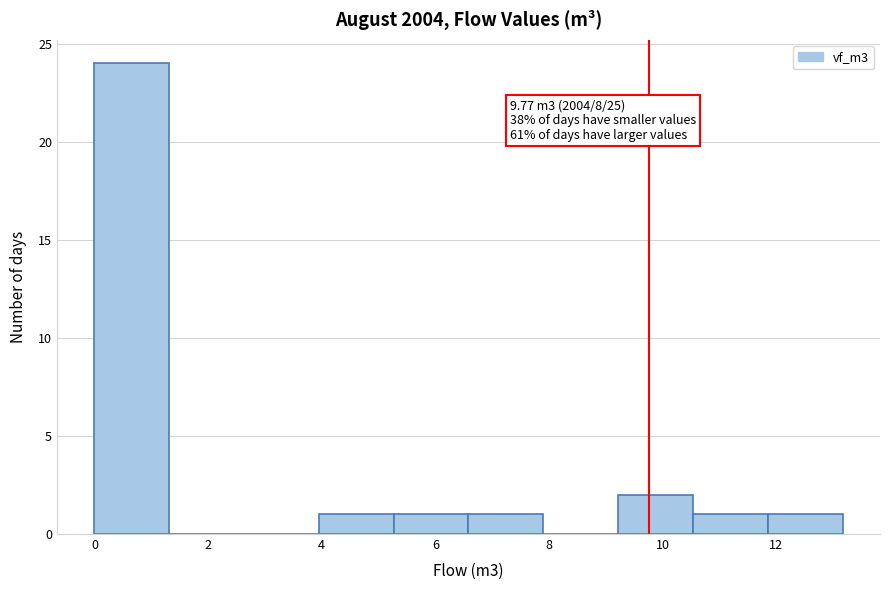

Over which range of the x-axis is the bar tallest?

0.0 to 1.4